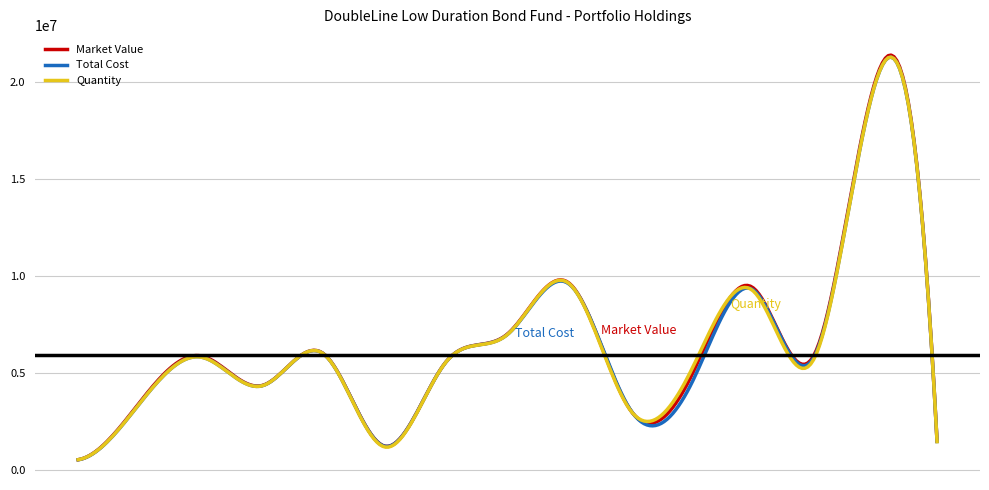

Does the chart have visible grid lines?

Yes